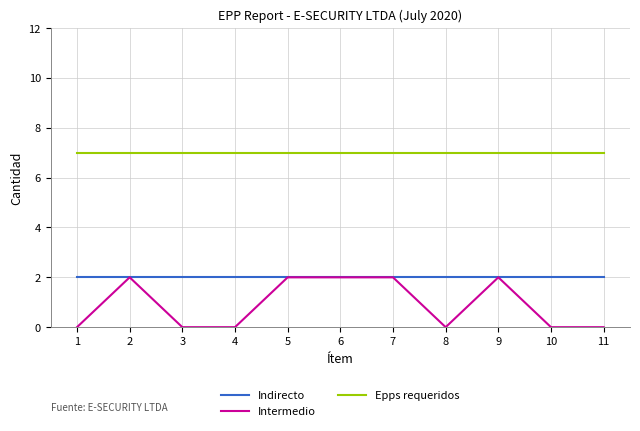

Does the chart display data point markers on the line(s)?

No